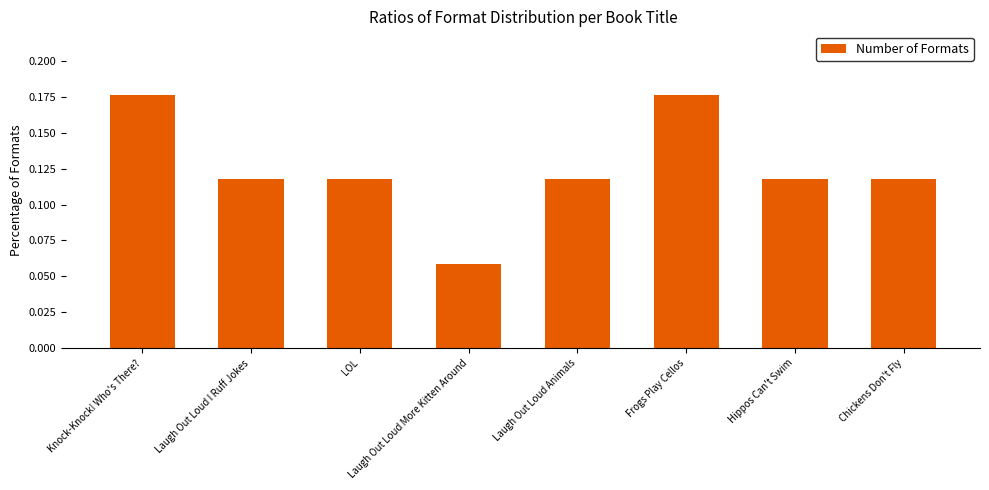

Does the chart contain stacked bars?

No